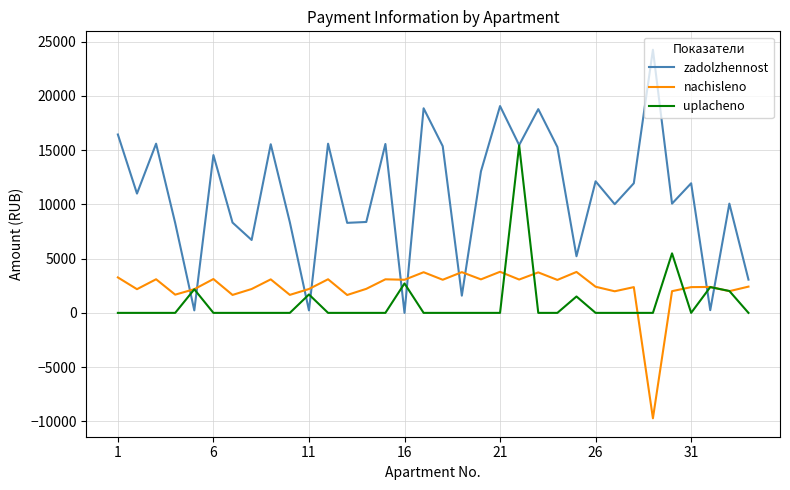

How many values in nachisleno are above zero?

33